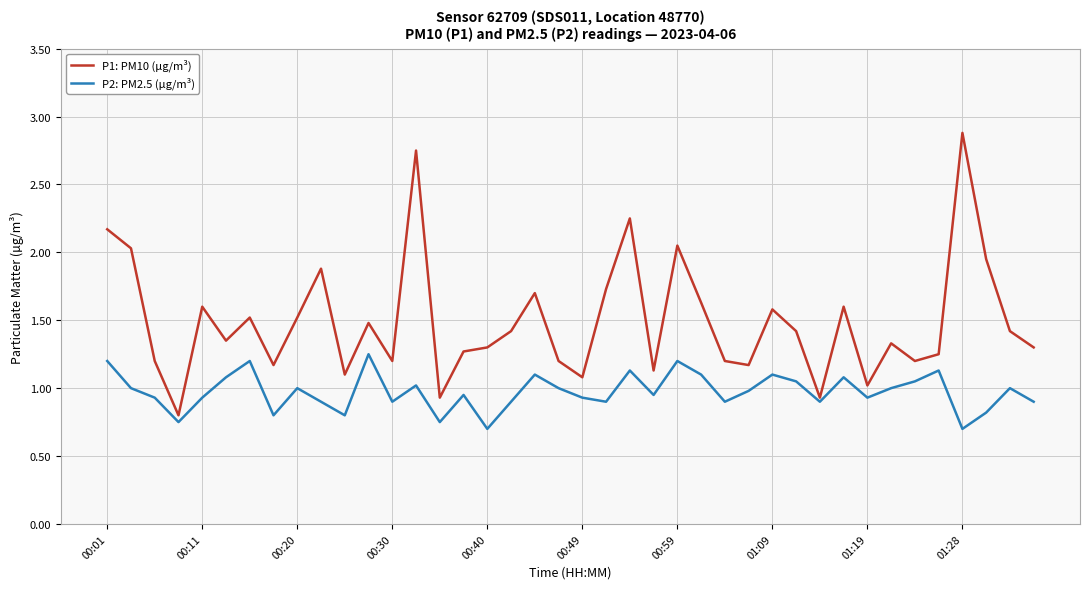

List the series in order of their overall mean, lowest first.

P2: PM2.5 (µg/m³), P1: PM10 (µg/m³)